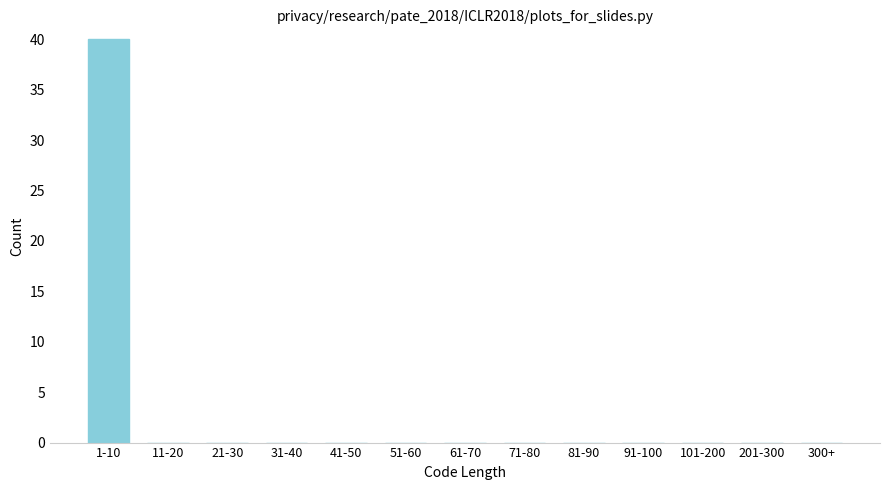

Reading right to left, transcribe all the data shown in this chart.

300+=0	201-300=0	101-200=0	91-100=0	81-90=0	71-80=0	61-70=0	51-60=0	41-50=0	31-40=0	21-30=0	11-20=0	1-10=40